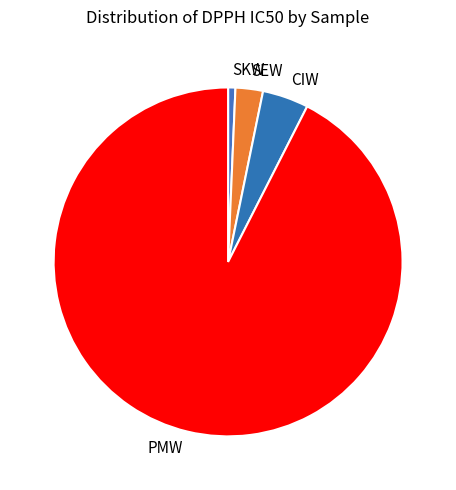

Is it true that CIW is 4% of the pie?

True